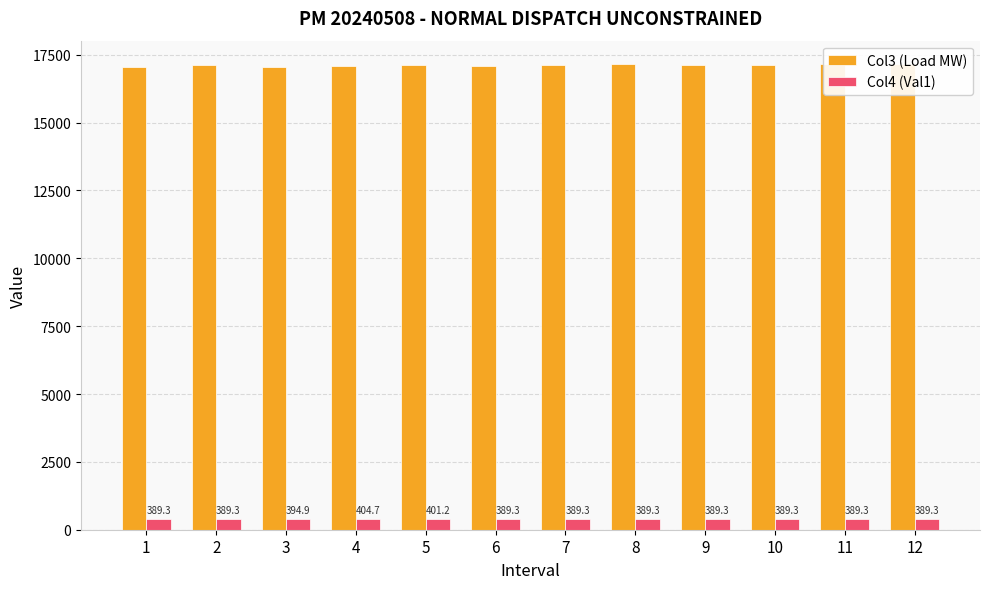

The Col3 (Load MW) series shows 29032.9 at 7. True or false?

False